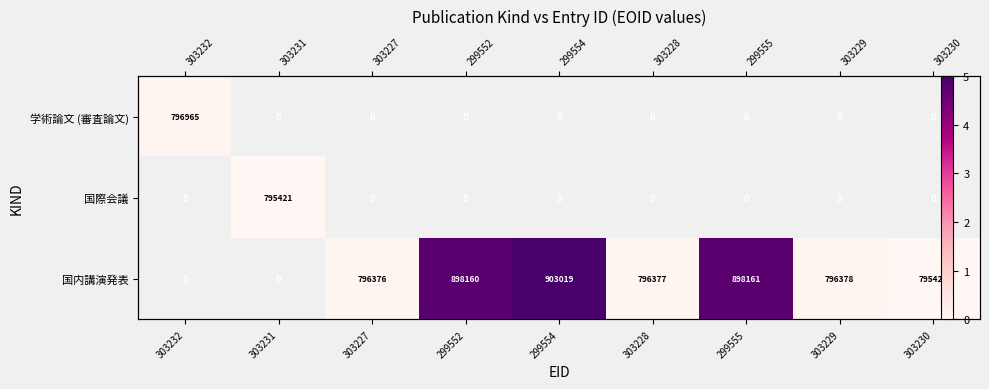

Count the number of data series in this chart.

3